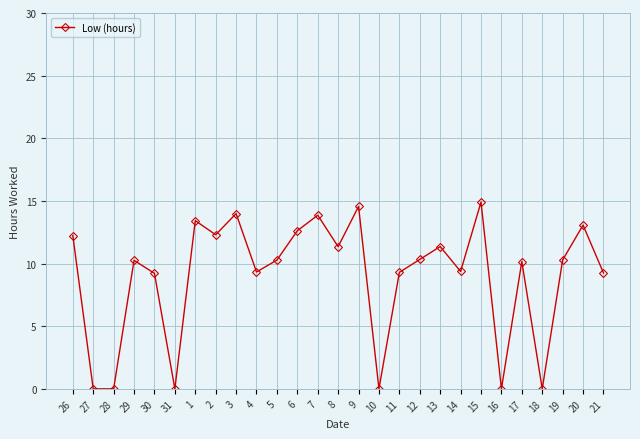

How many data points are less than 10?

11